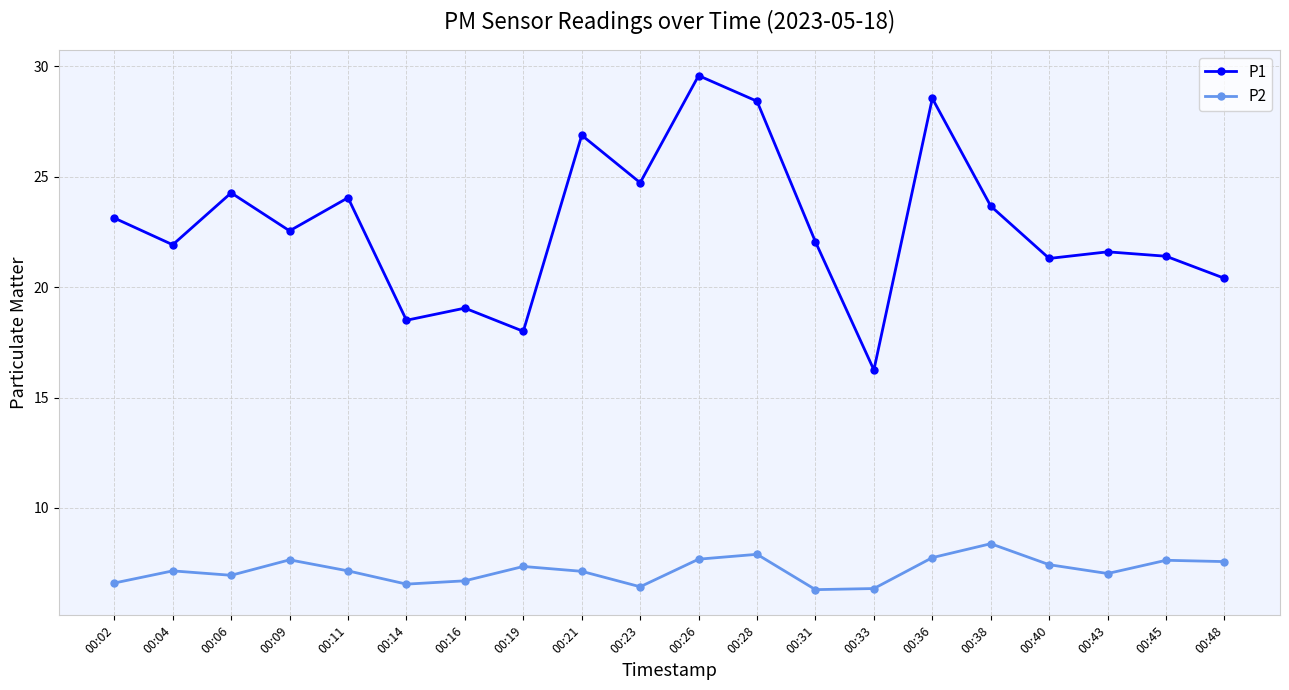

What is the approximate value of P1 at 00:14?

18.5